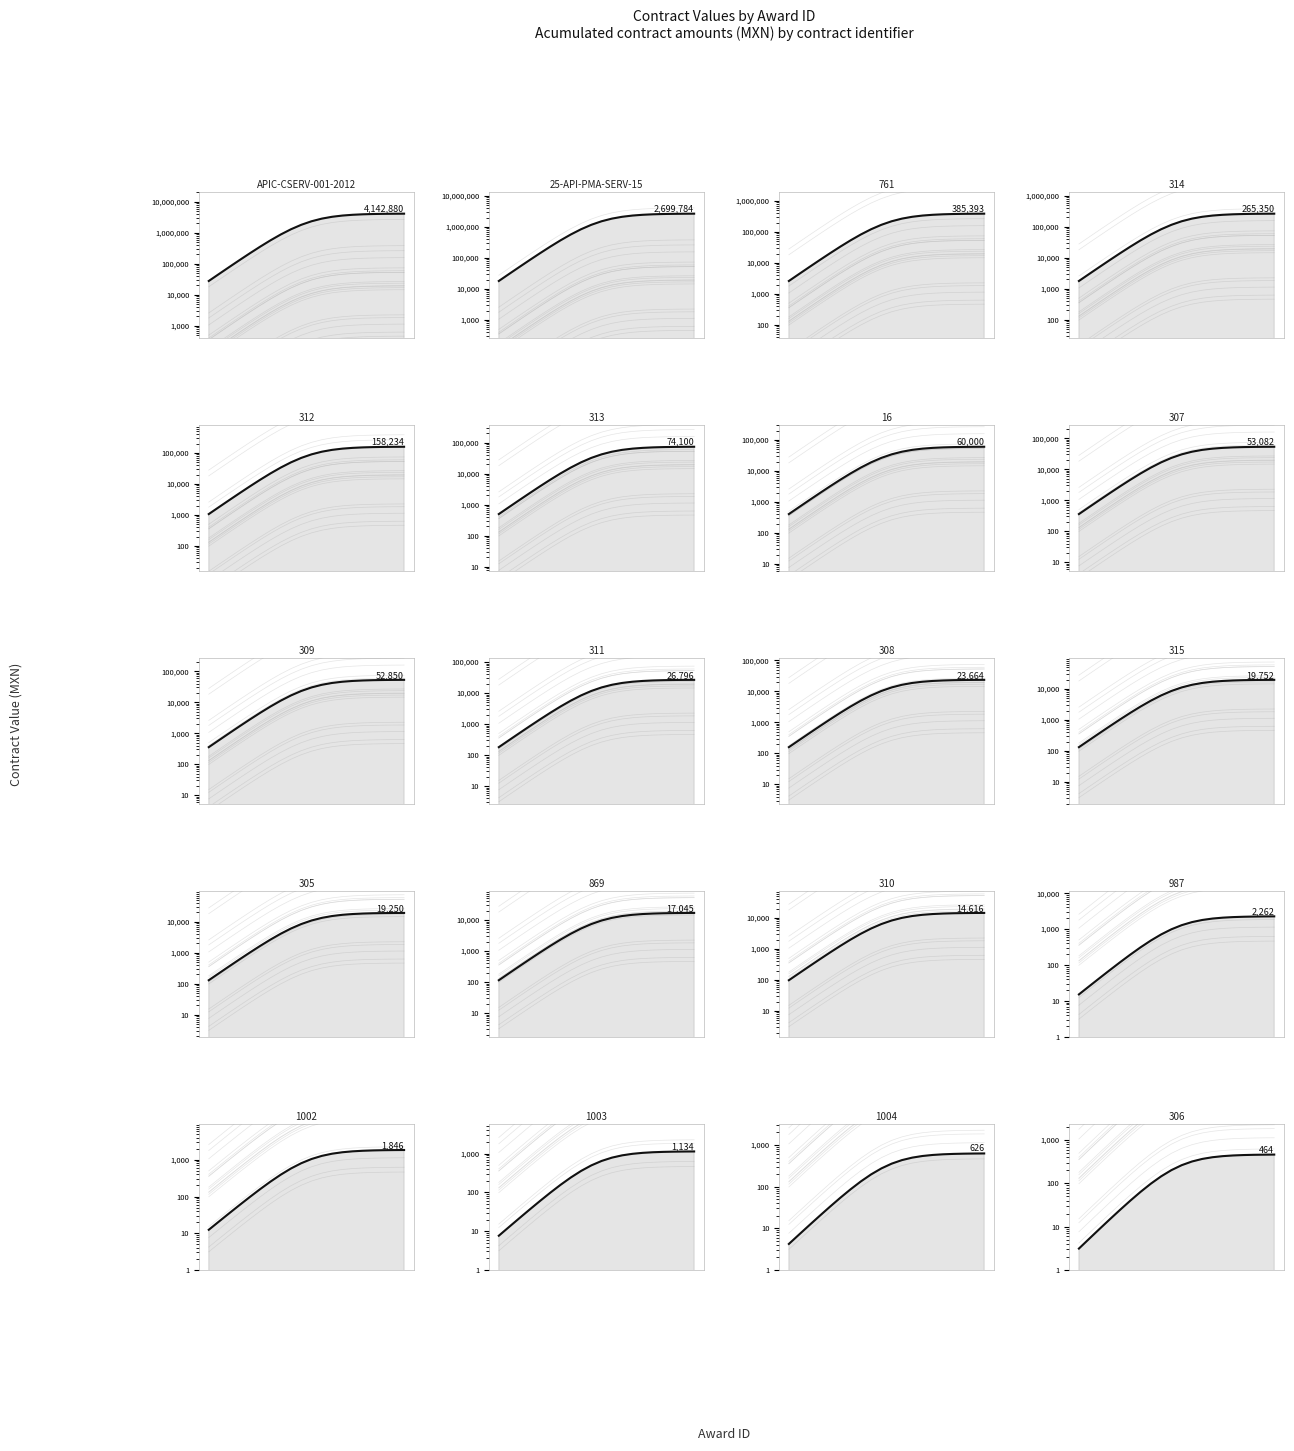

Which series has the largest range (max minus min)?

APIC-CSERV-001-2012